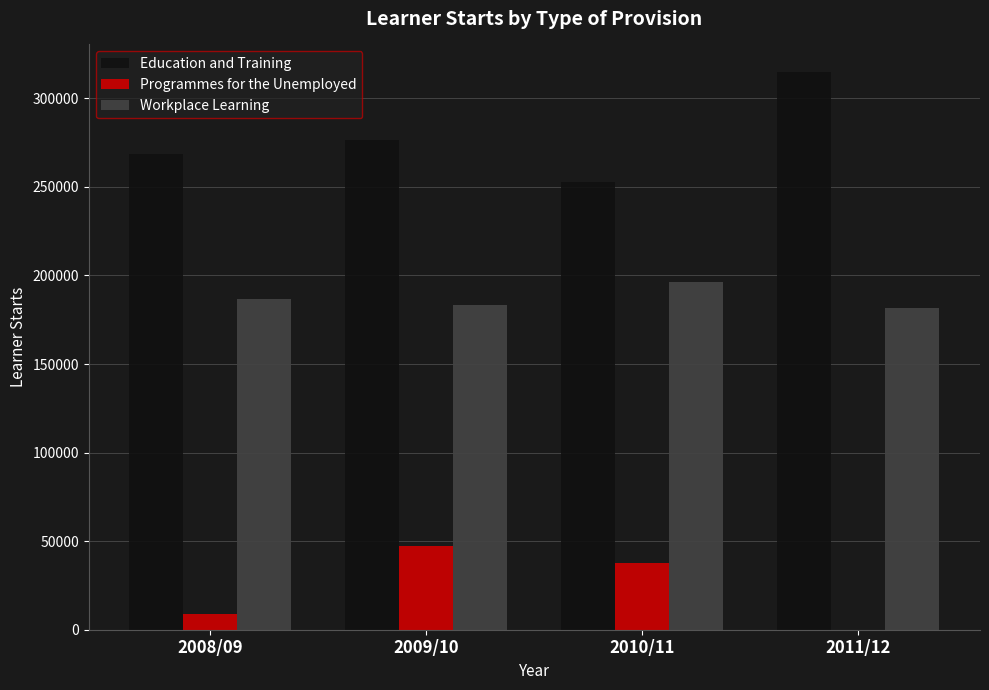

Is it true that Programmes for the Unemployed equals 23538 at 2009/10?

False